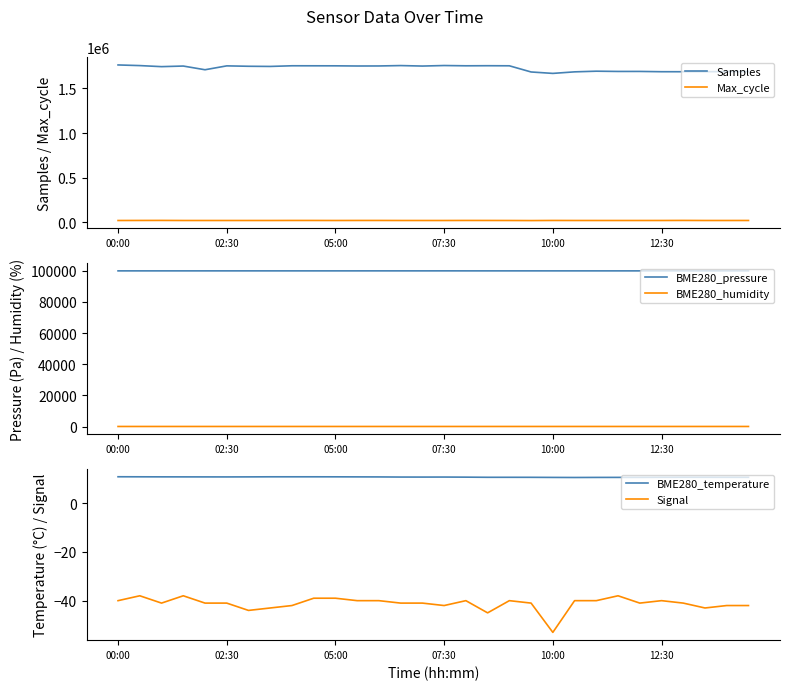

The value of BME280_pressure at 02:30 is 99988.5. True or false?

True